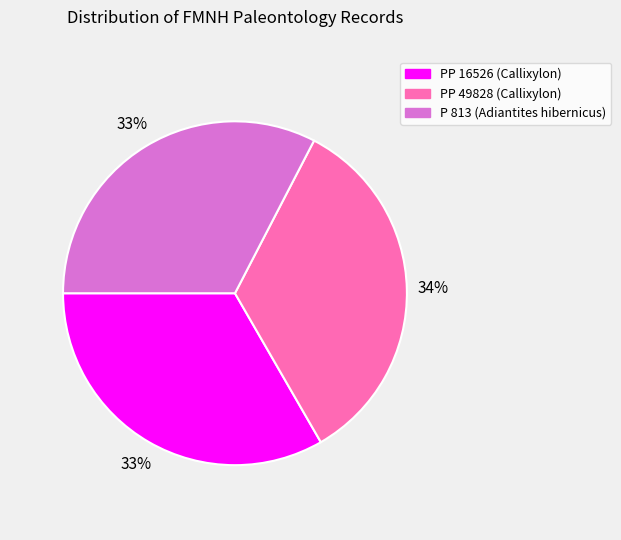

Is the sum of PP 49828 (Callixylon) and P 813 (Adiantites hibernicus) greater than half?

Yes